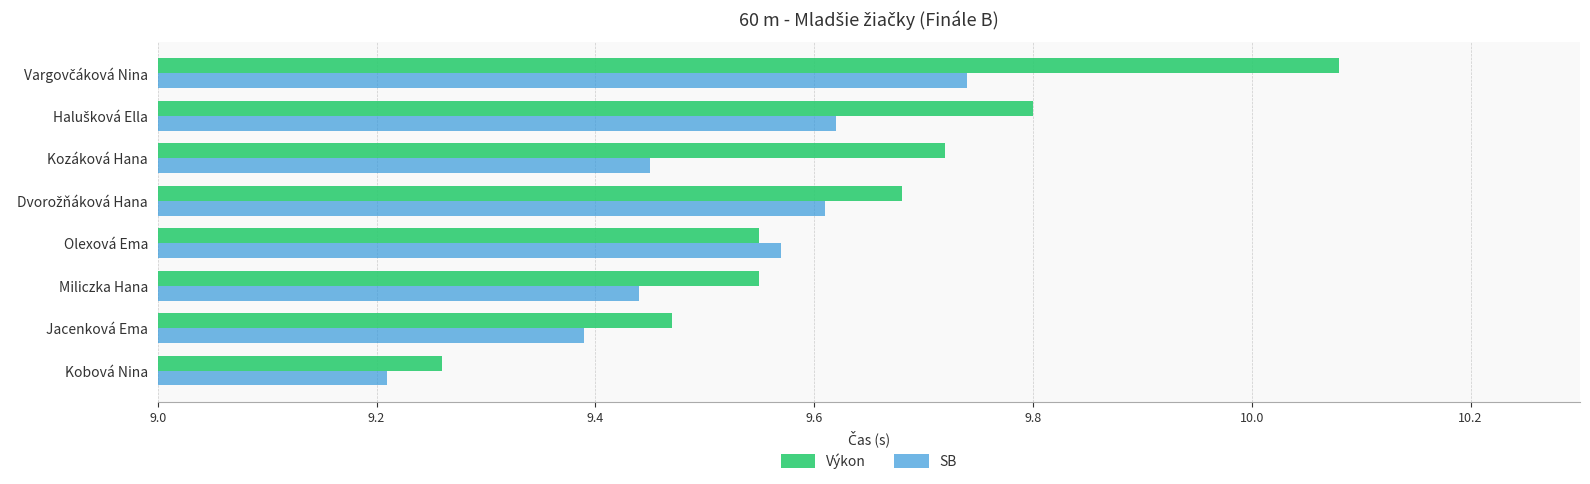

At which label does Výkon reach its minimum?

Kobová Nina